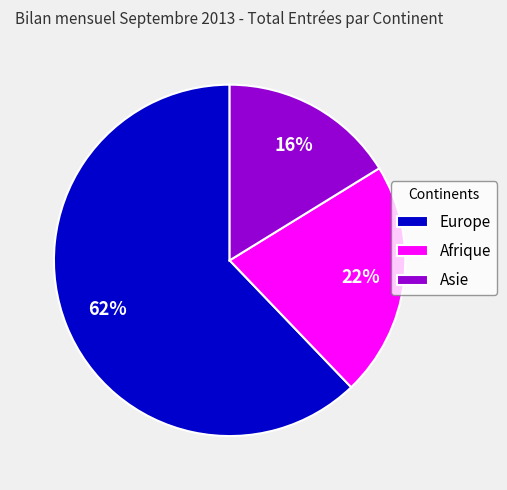

What is the largest slice in the pie chart?

Europe